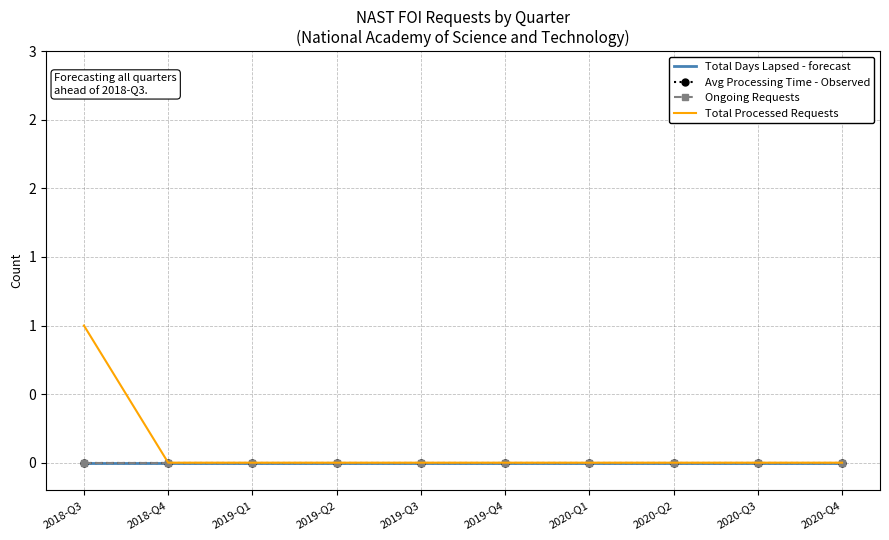

True or false: Ongoing Requests and Total Days Lapsed - forecast cross at least once.

False